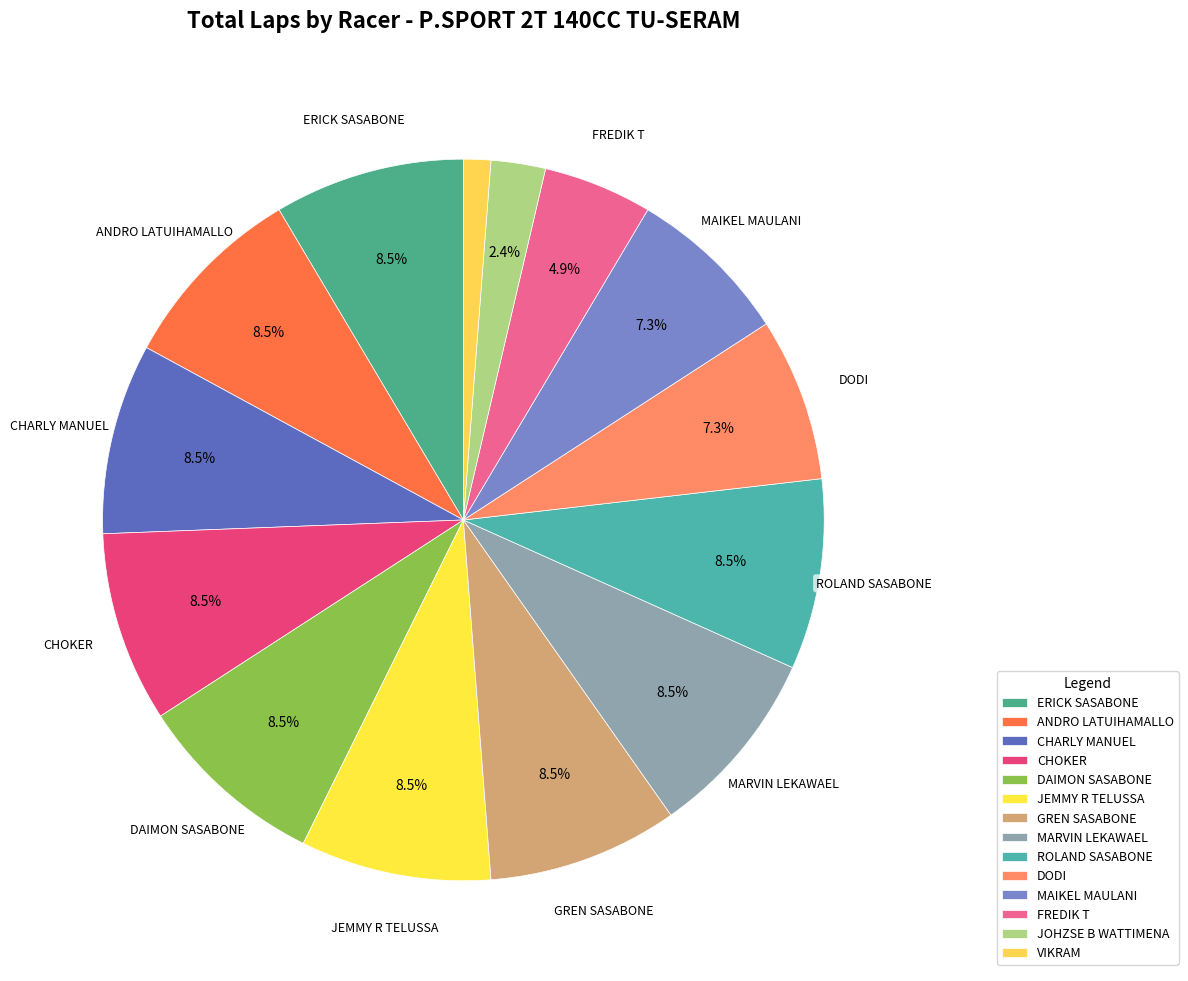

Is there any slice that represents more than half of the pie?

No